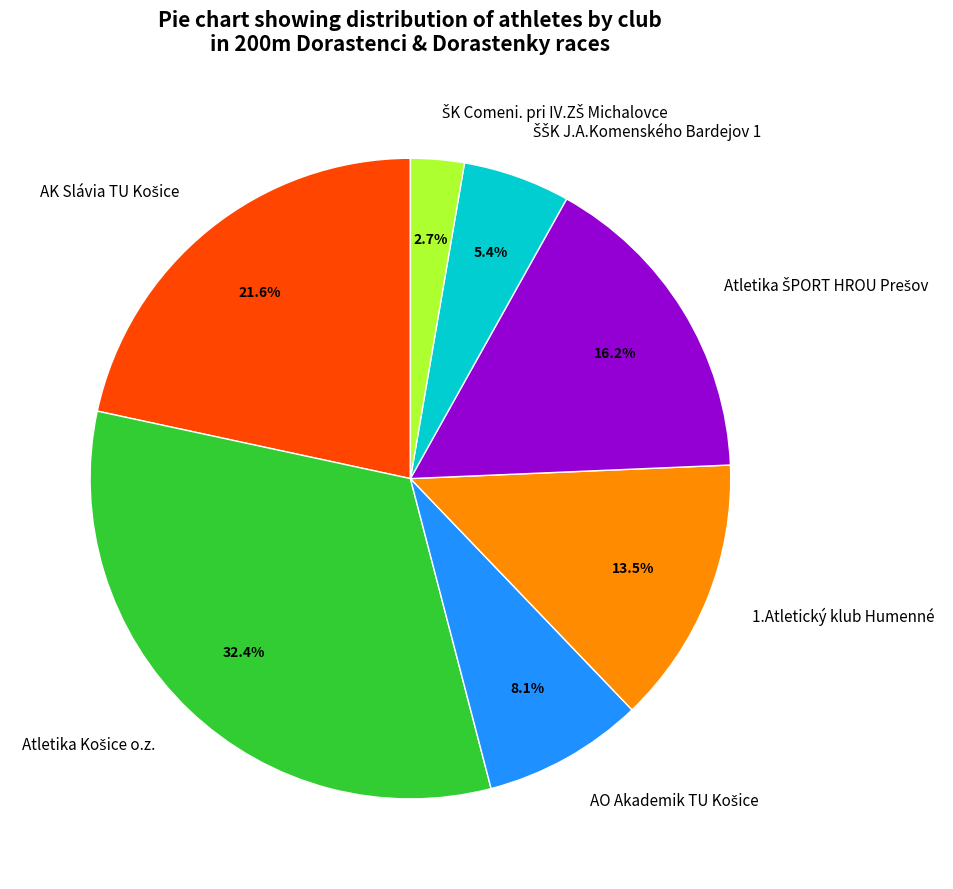

How many slices are in this pie chart?

7